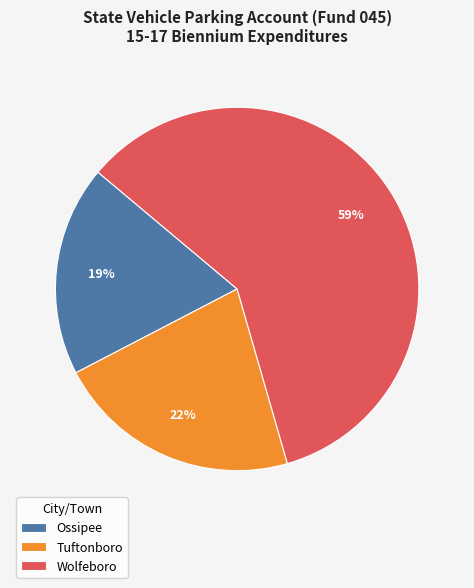

Which slice is the largest?

Wolfeboro